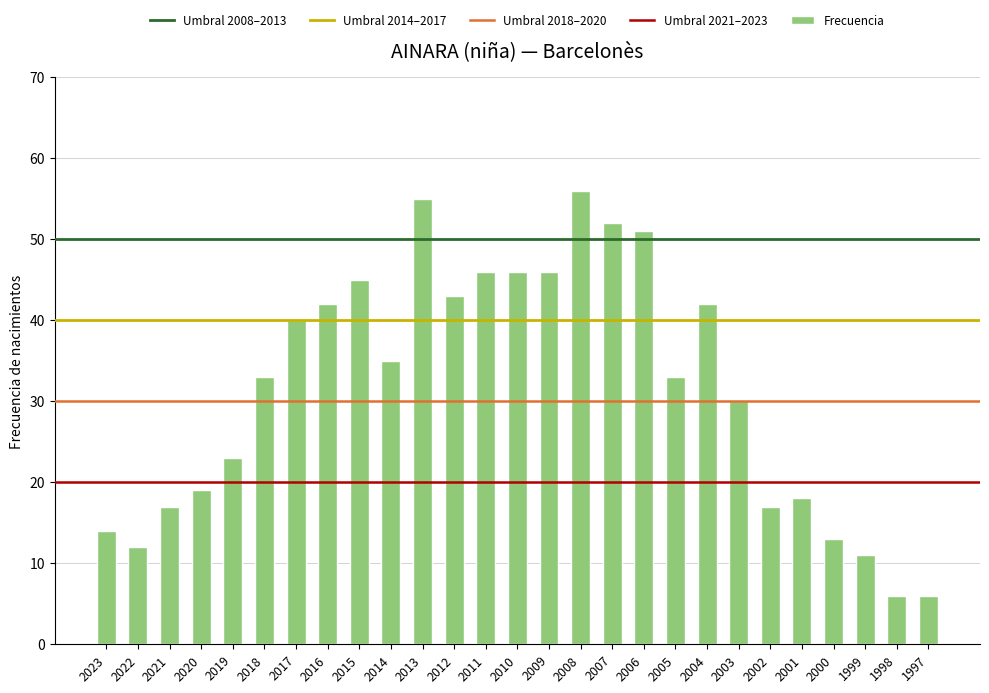

Reading right to left, what are all the values shown in this chart?

6	6	11	13	18	17	30	42	33	51	52	56	46	46	46	43	55	35	45	42	40	33	23	19	17	12	14